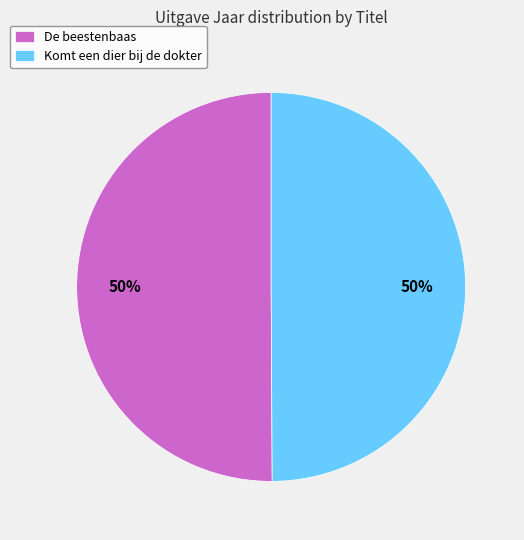

How many segments does this pie chart have?

2